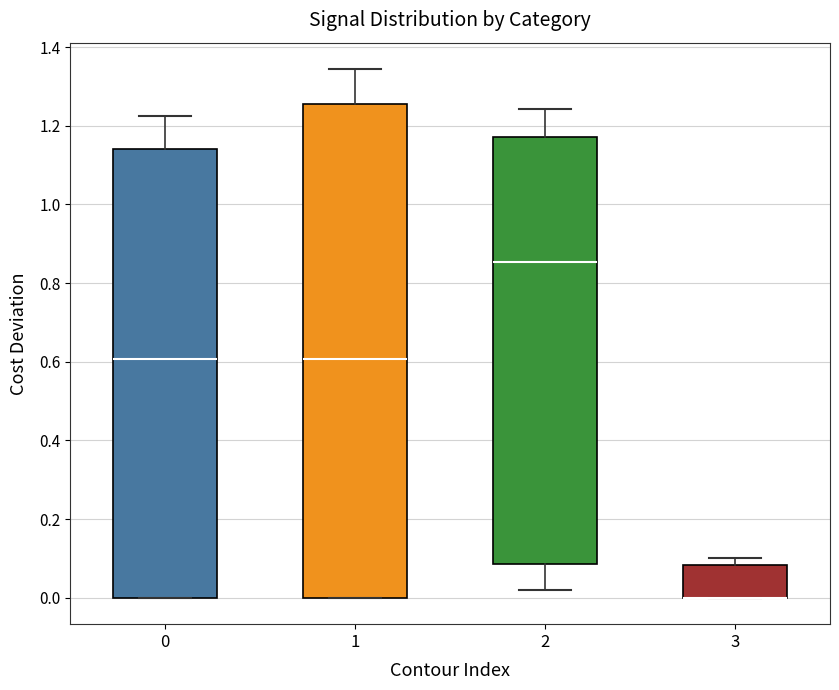

Reading left to right, transcribe this box plot: for each box, give where its median line is, the range the box spans, and where its two whiskers end, as read against the y-axis. The values are not printed on the chart, so give them approximately, as read against the axis.

0: median 0.60, box 0.00 to 1.14, whiskers 0.00 to 1.22
1: median 0.60, box 0.00 to 1.26, whiskers 0.00 to 1.34
2: median 0.86, box 0.08 to 1.18, whiskers 0.02 to 1.24
3: median 0.00 (drawn on the box's lower edge), box 0.00 to 0.08, whiskers 0.00 to 0.10